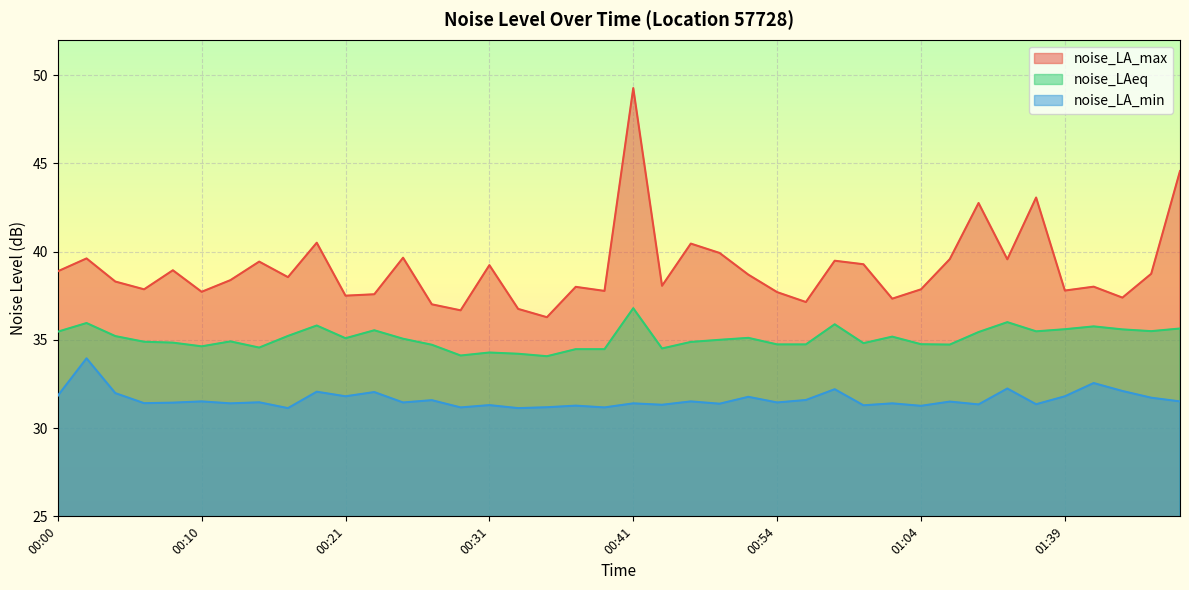

The noise_LA_max series shows 64.3 at 00:45. True or false?

False